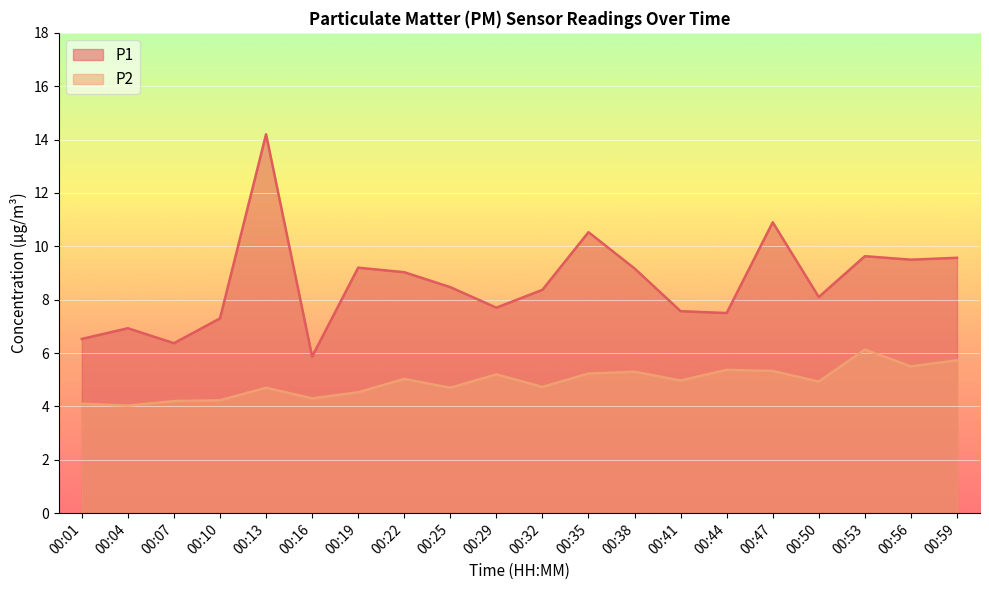

The P1 series shows 8.4 at 00:32. True or false?

True